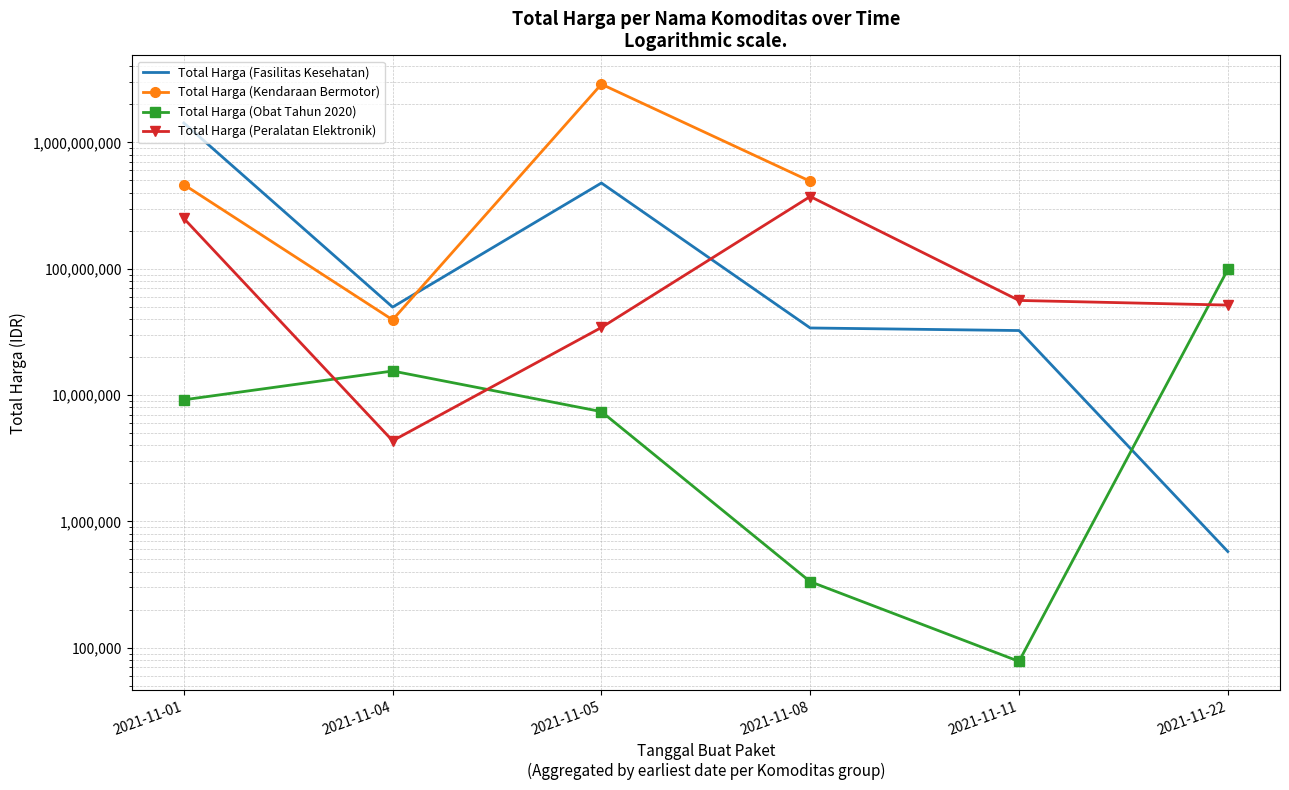

Between which two adjacent categories do Total Harga (Obat Tahun 2020) and Total Harga (Fasilitas Kesehatan) first intersect?

2021-11-11 and 2021-11-22